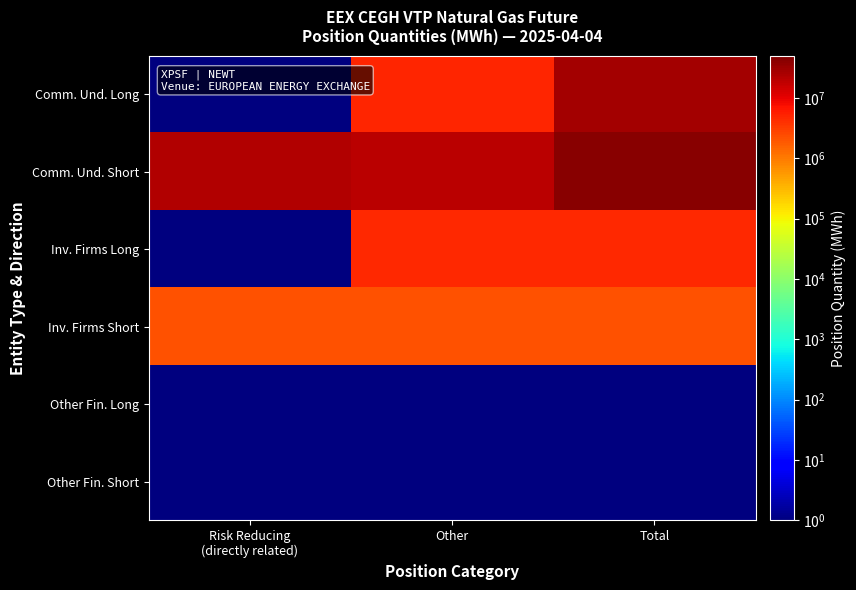

What is the total value across all series at Risk Reducing
(directly related)?

25330932.0